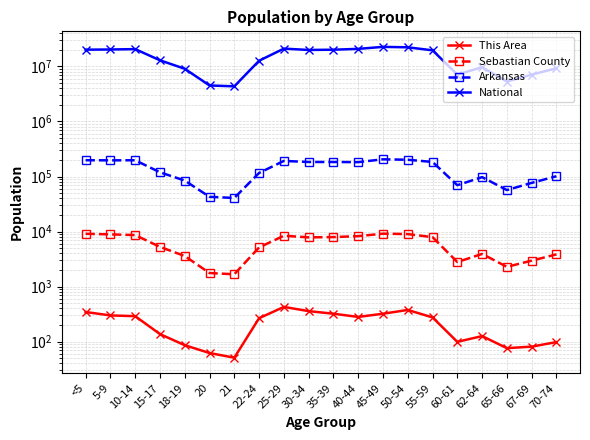

What is the total value across all series at <5?

20408495